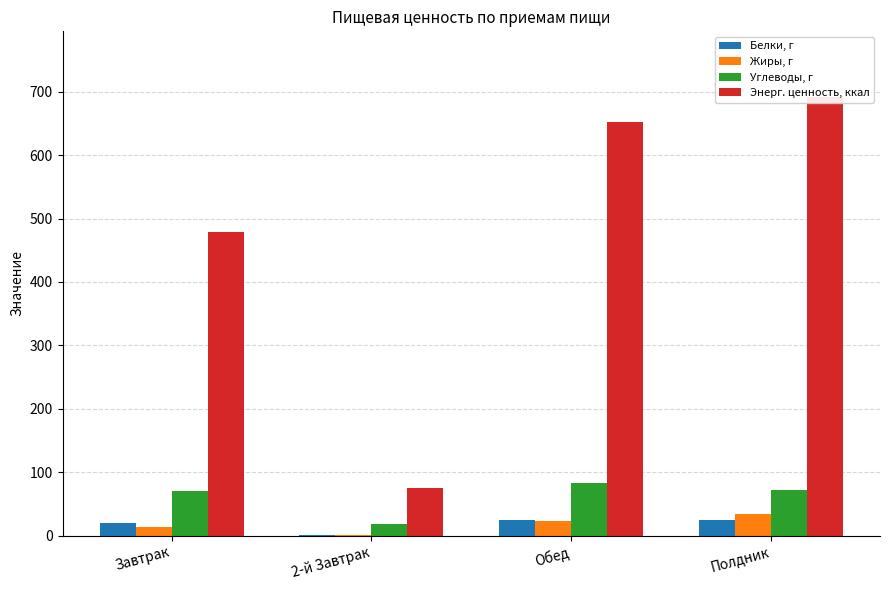

At how many categories does at least one series exceed 42?

4